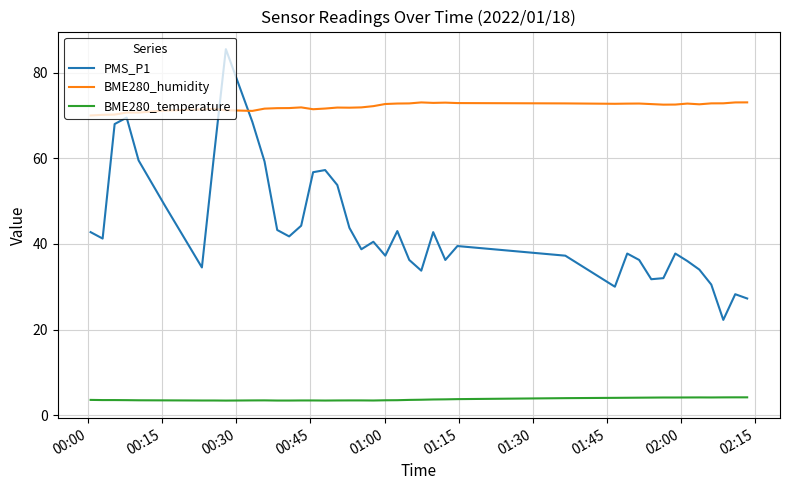

Rank the series by their maximum value, from lowest to highest.

BME280_temperature, BME280_humidity, PMS_P1